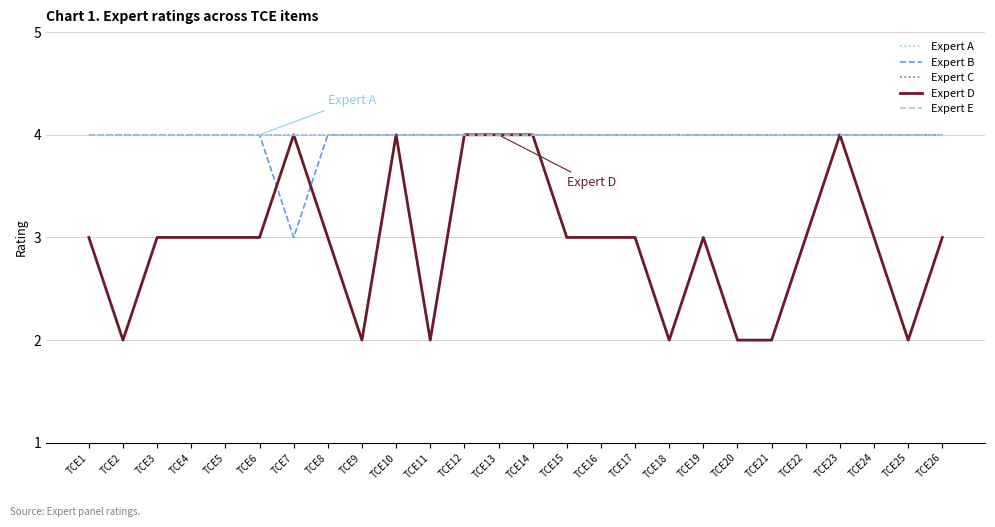

Is this an area chart (filled region under the line)?

No